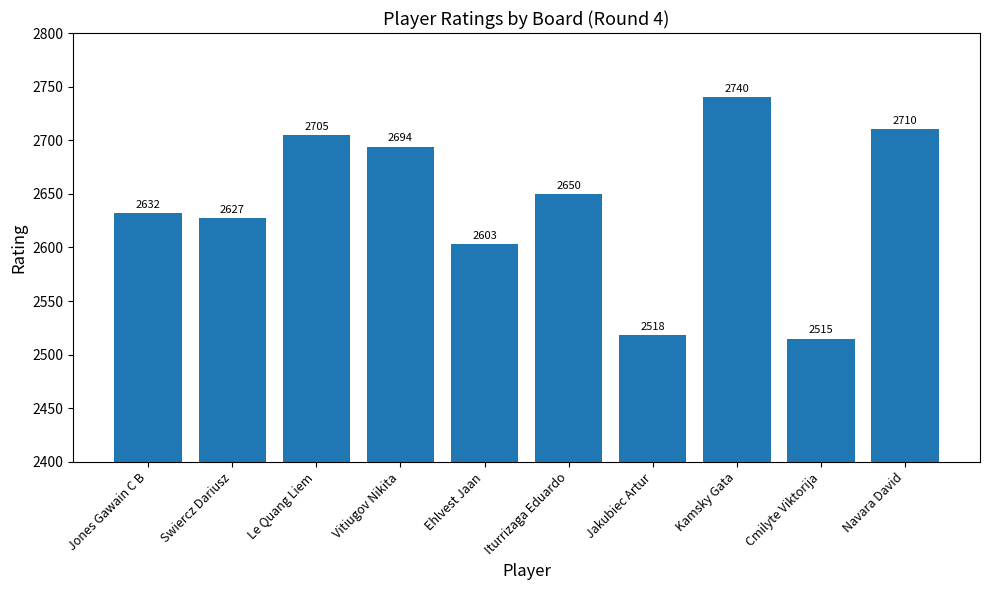

Rank the categories by value from lowest to highest.

Cmilyte Viktorija, Jakubiec Artur, Ehlvest Jaan, Swiercz Dariusz, Jones Gawain C B, Iturrizaga Eduardo, Vitiugov Nikita, Le Quang Liem, Navara David, Kamsky Gata